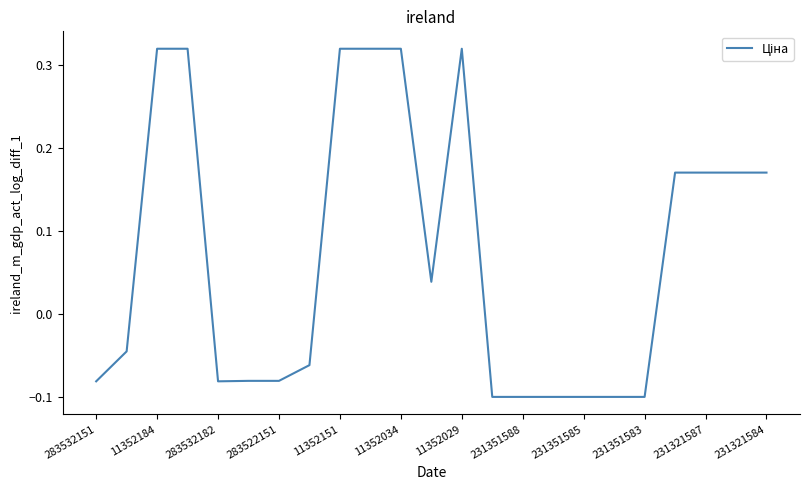

Does the chart display data point markers on the line(s)?

No